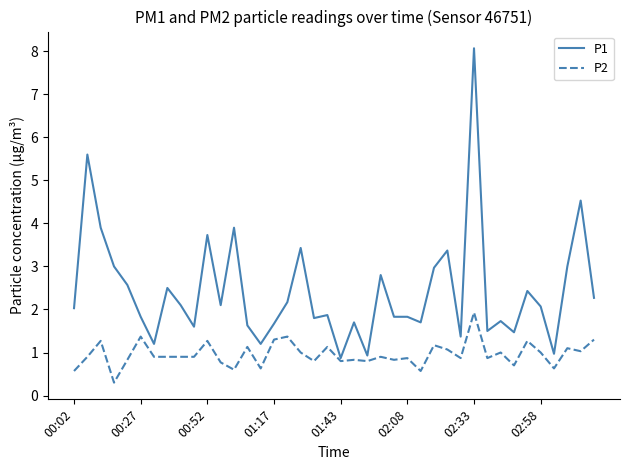

Reading left to right, what are all the values shown in this chart?

P1: 2.0	5.6	3.9	3.0	2.6	1.8	1.2	2.5	2.1	1.6	3.7	2.1	3.9	1.6	1.2	1.7	2.2	3.4	1.8	1.9	0.9	1.7	0.9	2.8	1.8	1.8	1.7	3.0	3.4	1.4	8.1	1.5	1.7	1.5	2.4	2.1	1.0	3.0	4.5	2.3
P2: 0.6	0.9	1.3	0.3	0.8	1.4	0.9	0.9	0.9	0.9	1.3	0.8	0.6	1.1	0.6	1.3	1.4	1.0	0.8	1.1	0.8	0.8	0.8	0.9	0.8	0.9	0.6	1.2	1.1	0.9	1.9	0.9	1.0	0.7	1.3	1.0	0.6	1.1	1.0	1.3